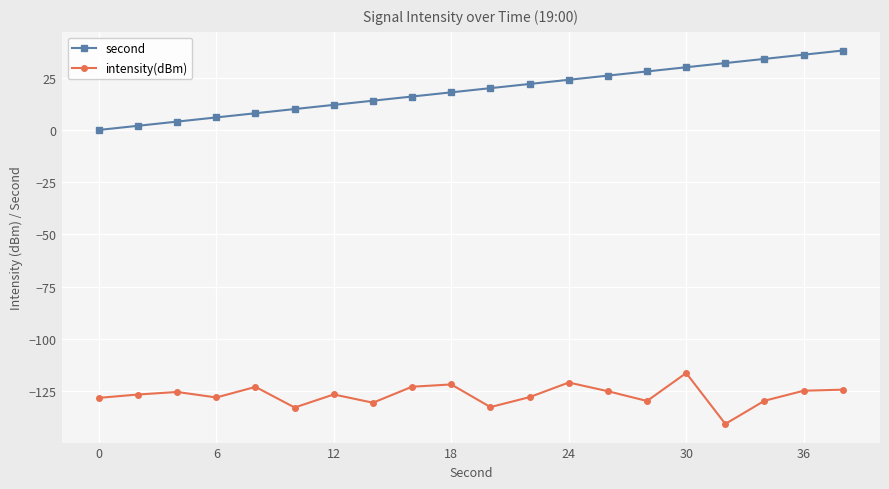

Does the chart have visible grid lines?

Yes